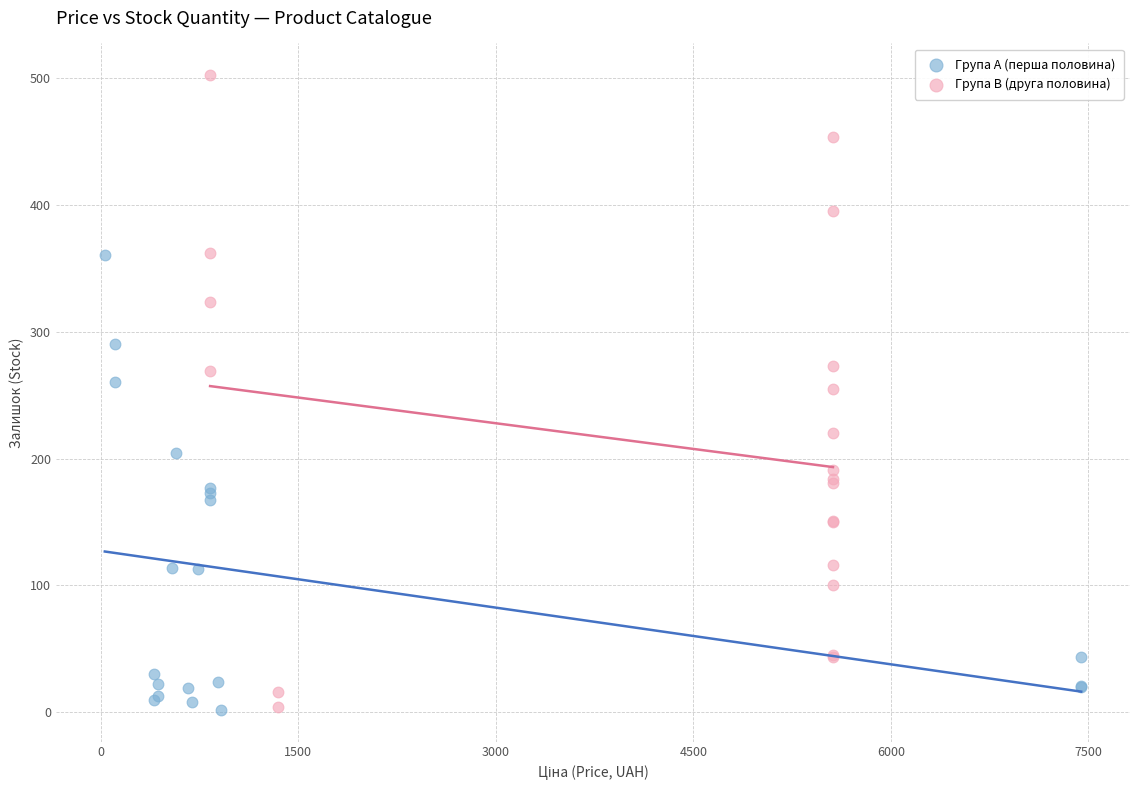

Which series has the largest Y range (max minus min)?

Група B (друга половина)